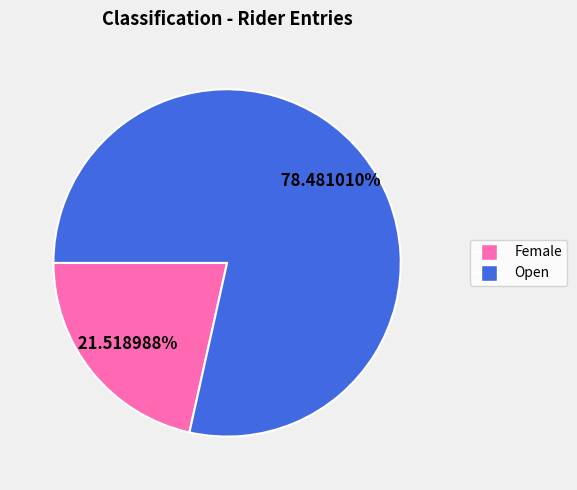

Does Female account for over 50% of the chart?

No